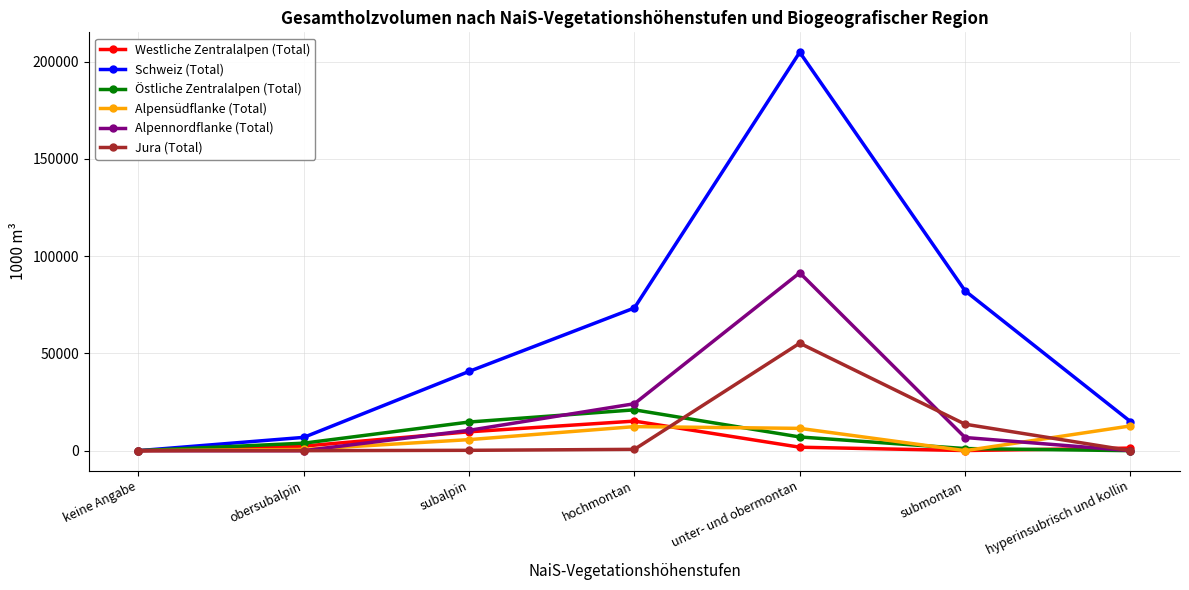

True or false: Östliche Zentralalpen (Total) has a value of 4343 at hochmontan.

False